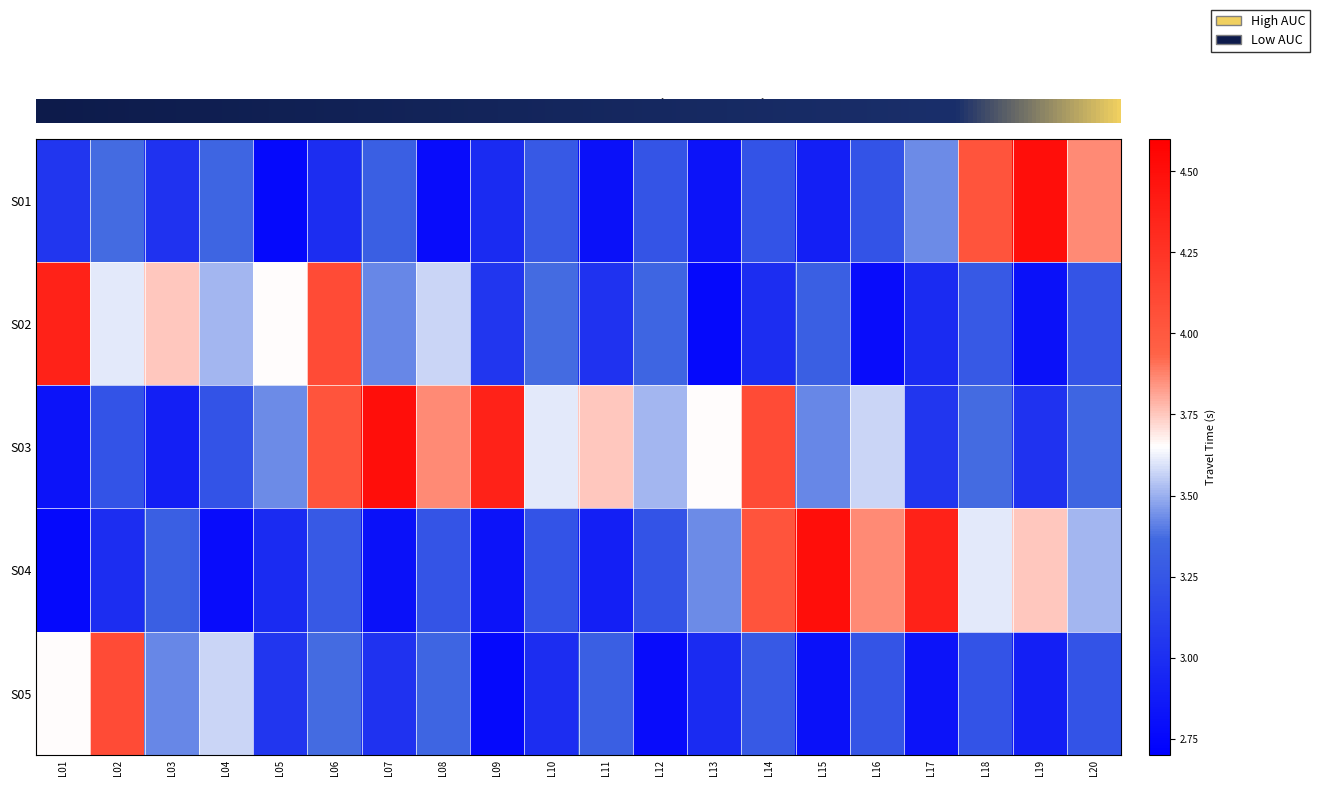

Where is S05 nearest to the value 3?

L10